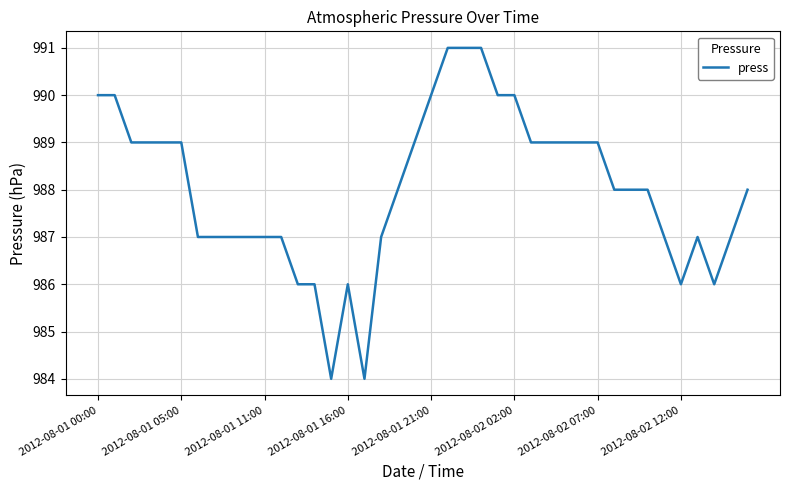

Count the values in the range 987 to 989.

25